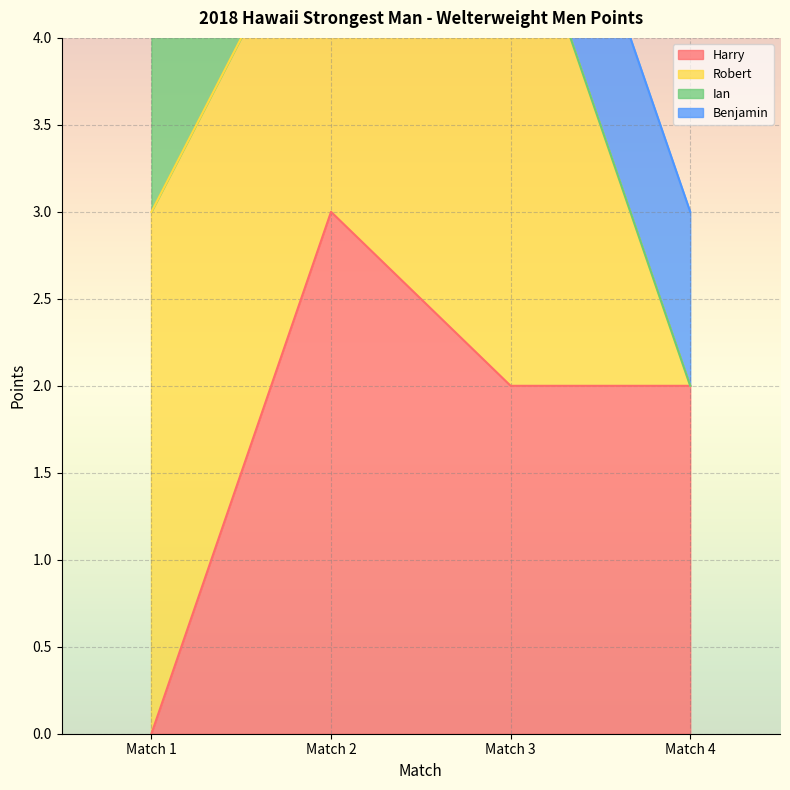

True or false: Harry has a value of -1 at Match 1.

False